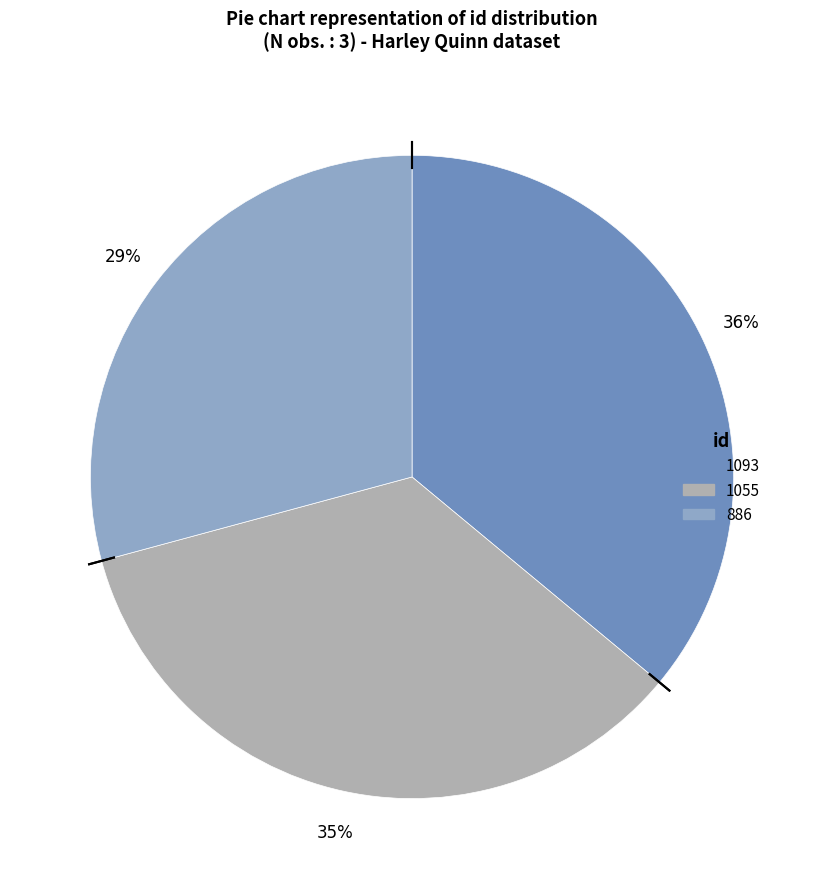

Is it true that 1055 is 43% of the pie?

False